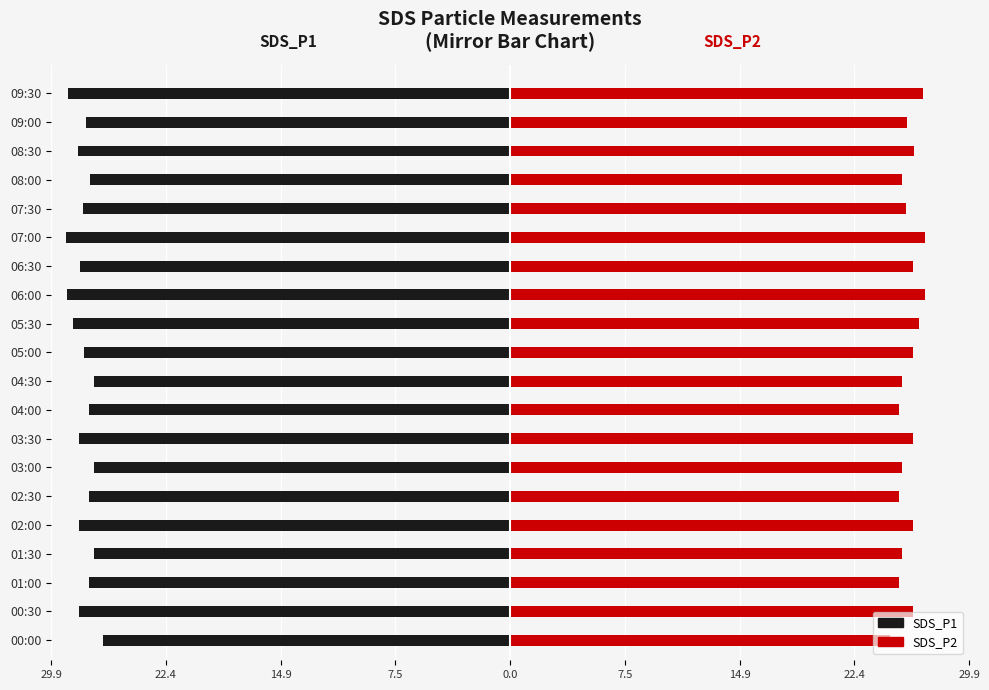

Reading left to right, transcribe all the data shown in this chart.

SDS_P1: -26.5	-28.1	-27.4	-27.1	-28.1	-27.4	-27.1	-28.1	-27.4	-27.1	-27.7	-28.4	-28.8	-28.0	-28.9	-27.8	-27.3	-28.1	-27.6	-28.8
SDS_P2: 24.7	26.2	25.3	25.5	26.2	25.3	25.5	26.2	25.3	25.5	26.2	26.6	27.0	26.2	27.0	25.8	25.5	26.3	25.8	26.9